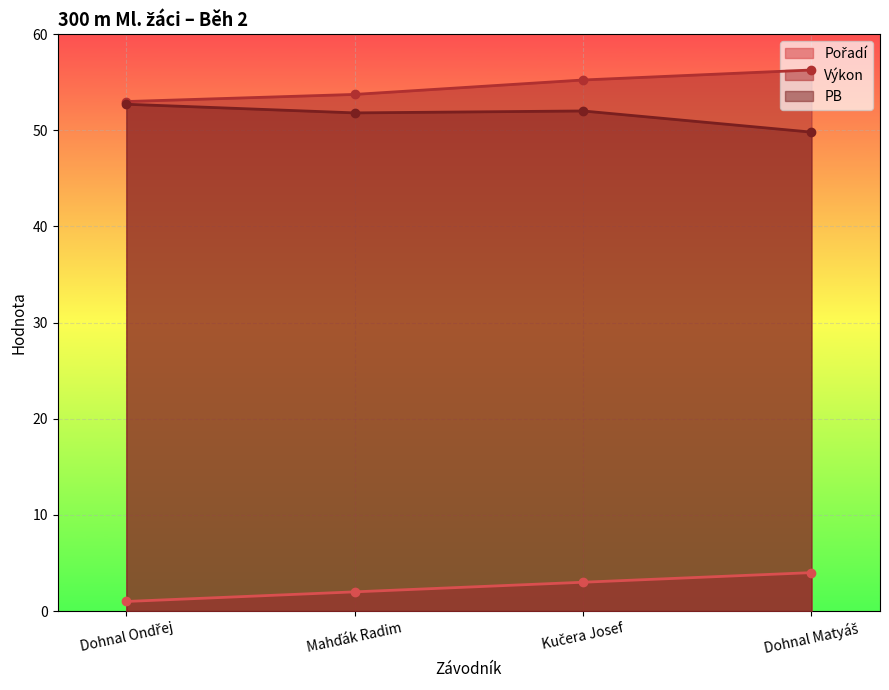

What is the average value of the PB series?

51.6